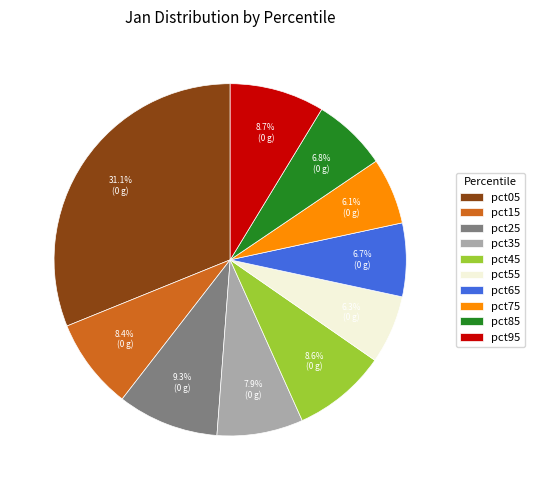

What percentage is NOT represented by pct45?

91.4%